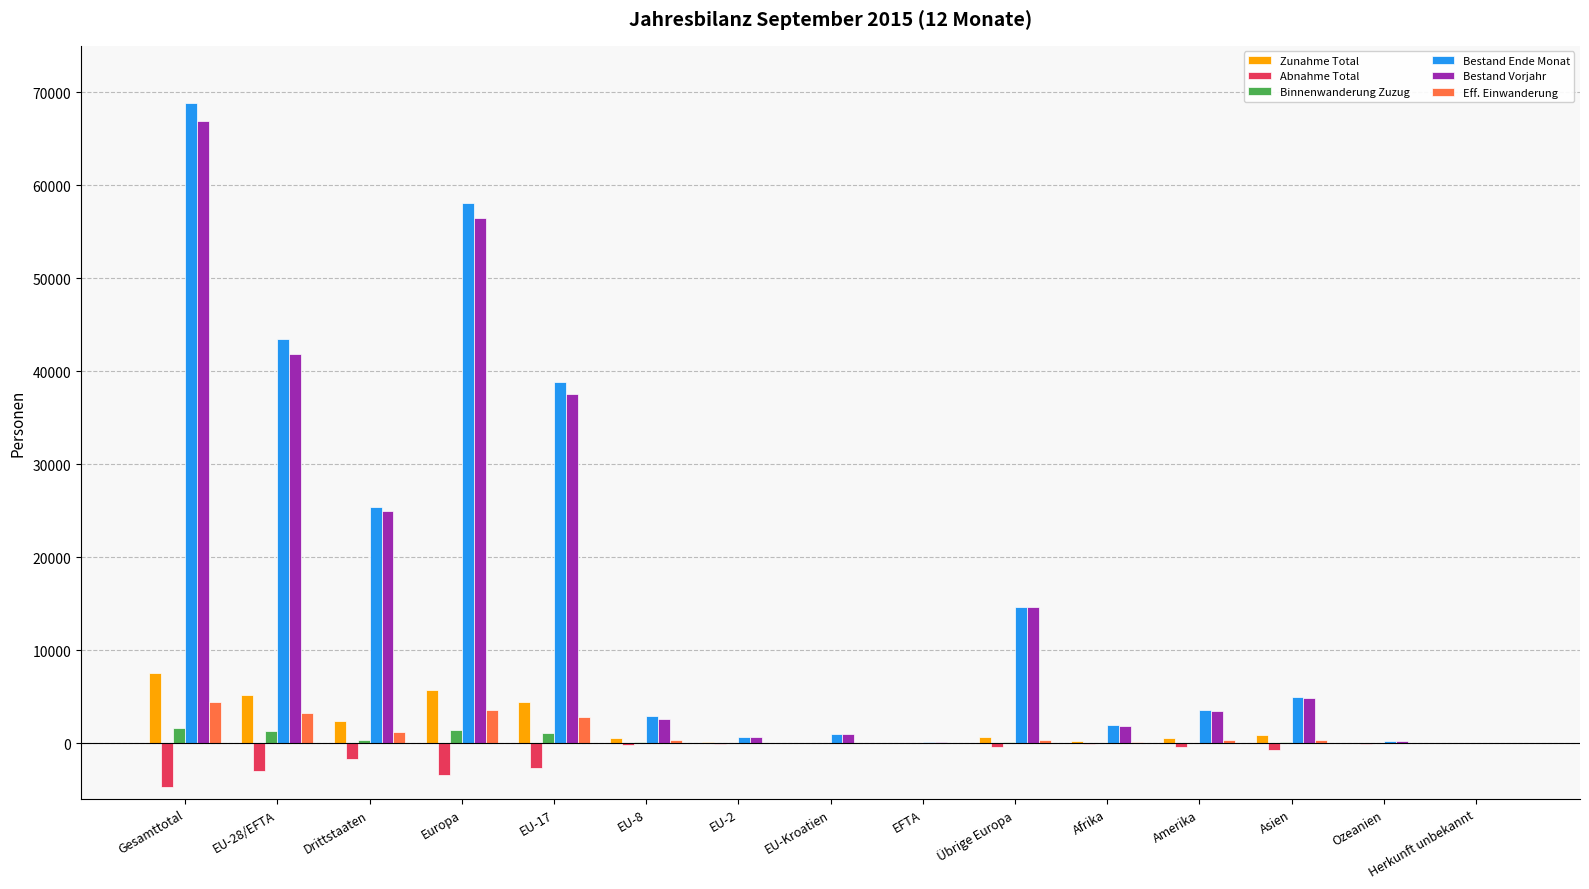

Where is Zunahme Total nearest to the value 3777?

EU-17